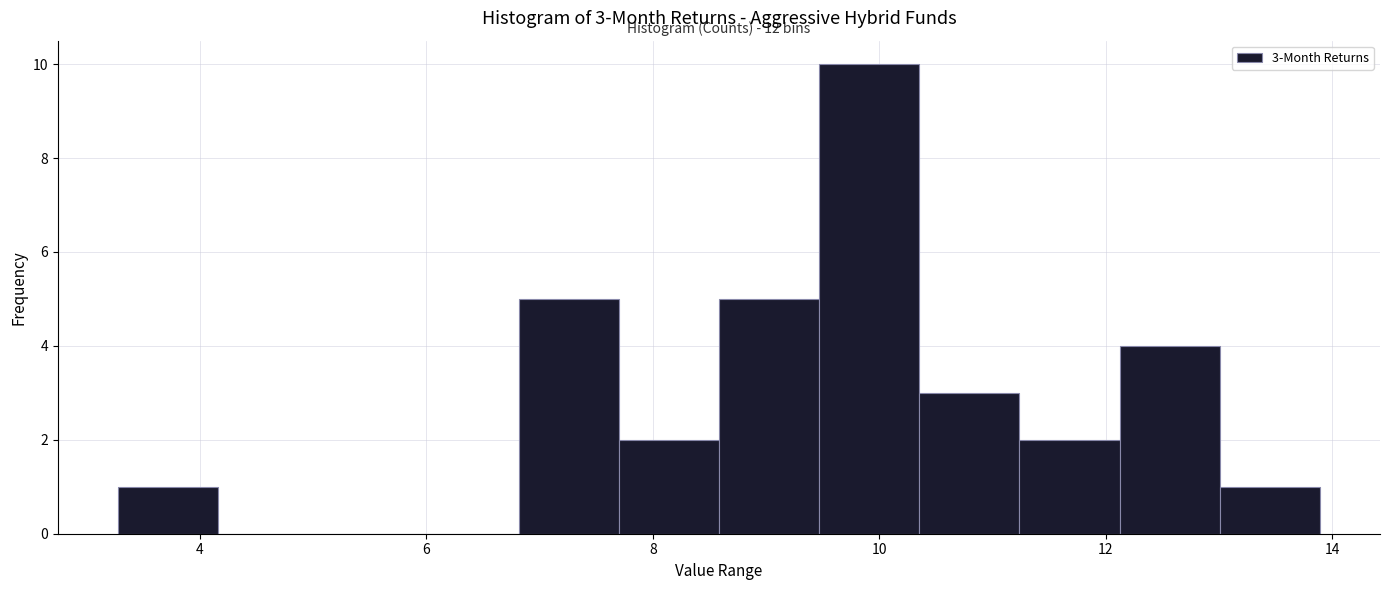

Over which range of the x-axis is the bar tallest?

9.4 to 10.4